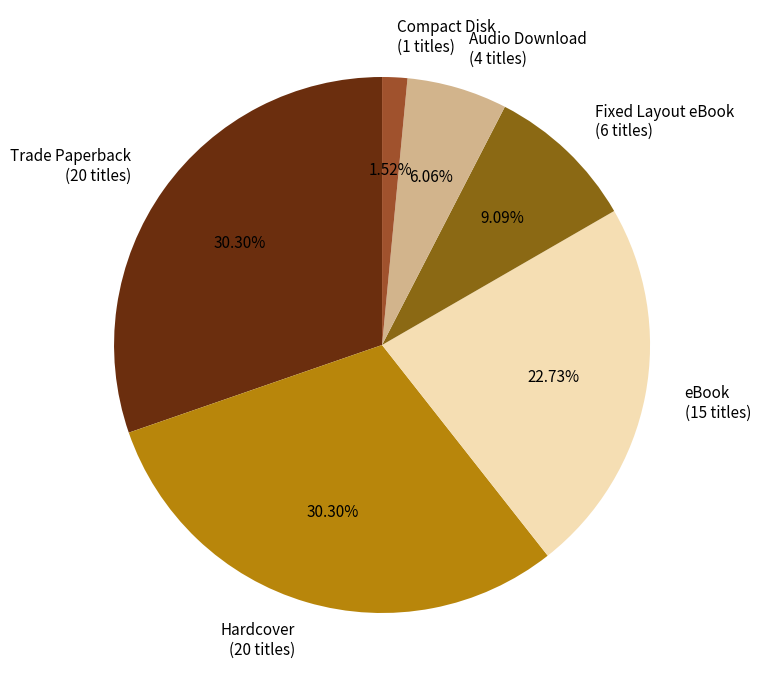

Is the sum of Hardcover and Compact Disk greater than half?

No